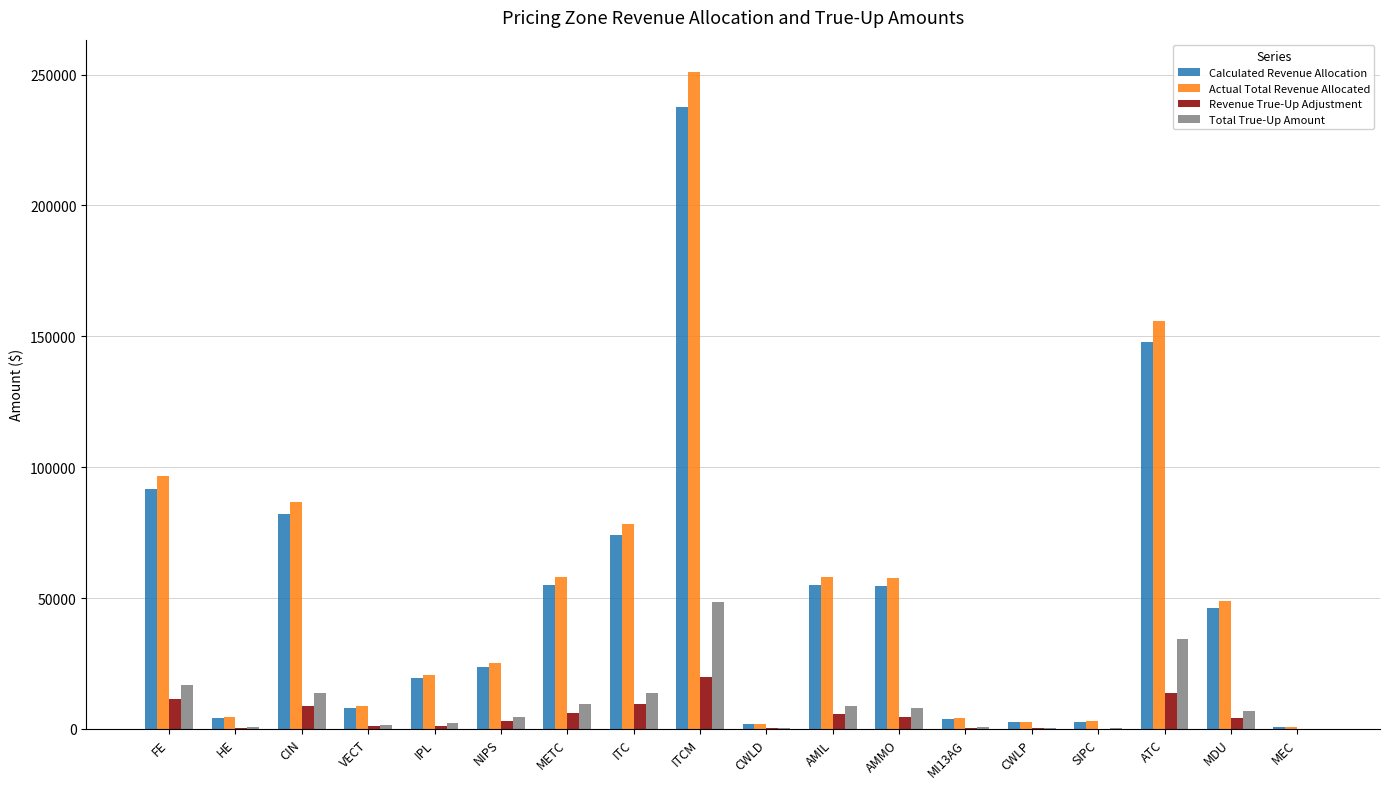

Which category has the highest value across all series?

ITCM